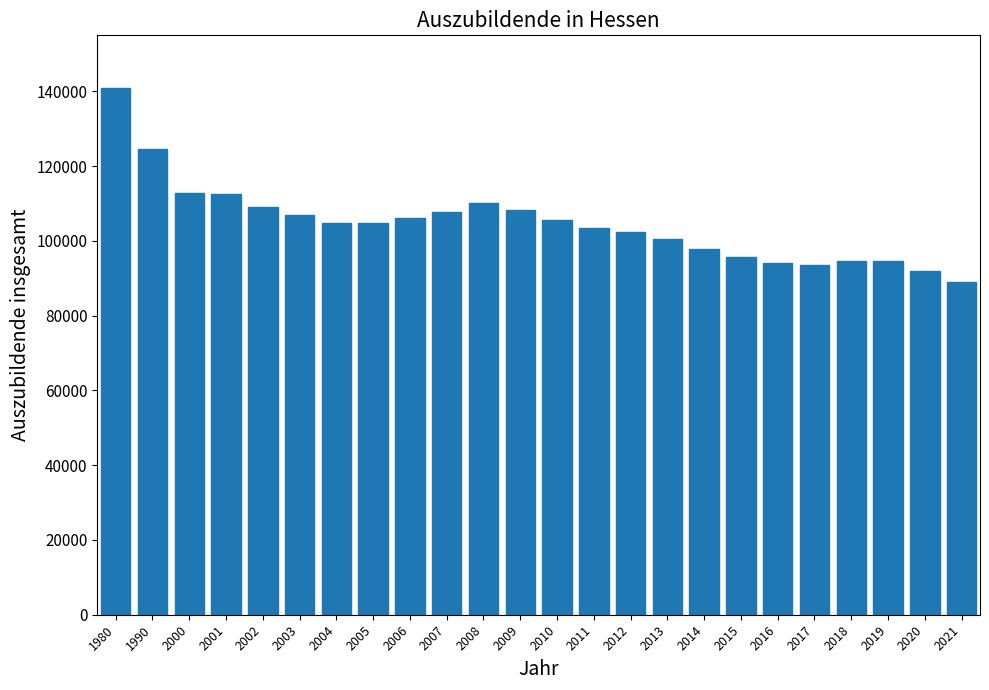

What is the average value?

104687